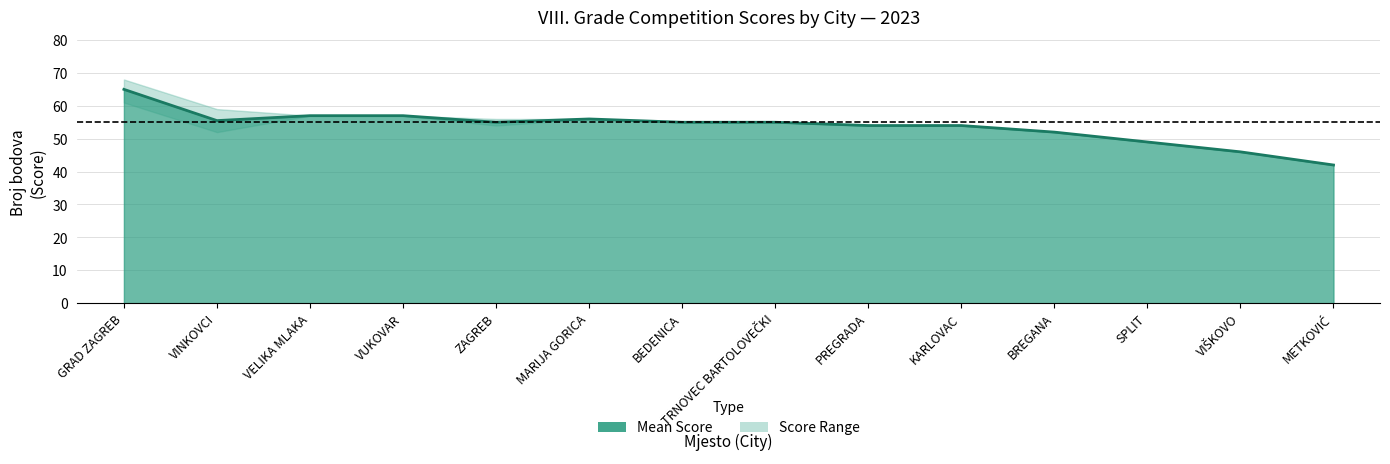

Is it true that the value at METKOVIĆ is 42?

True